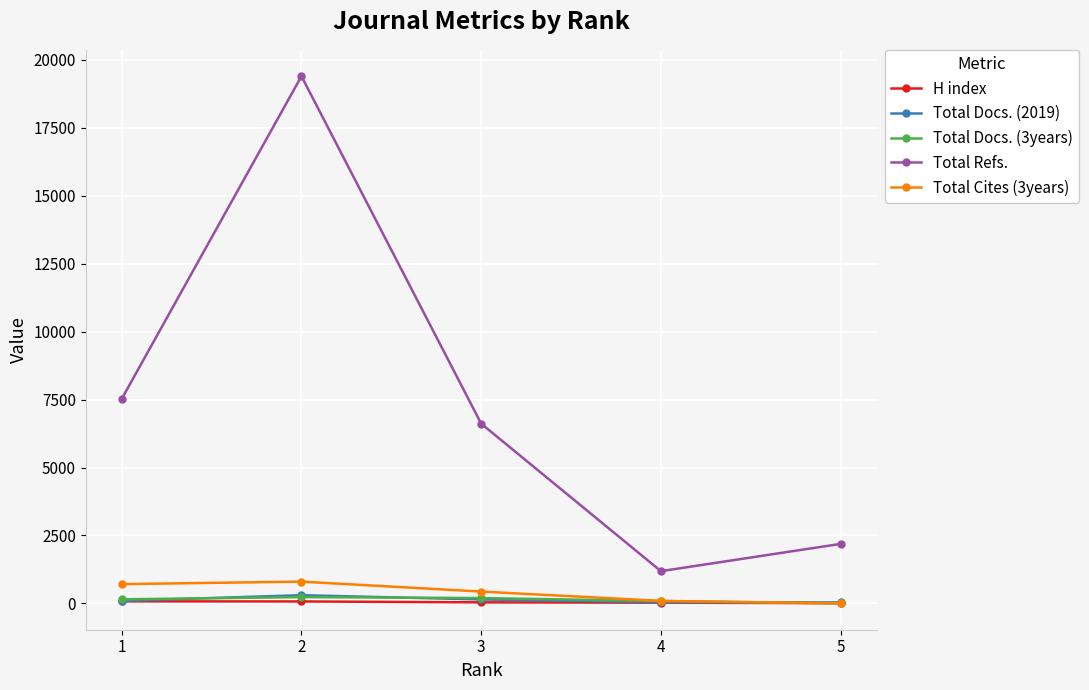

What is the average value of the Total Refs. series?

7382